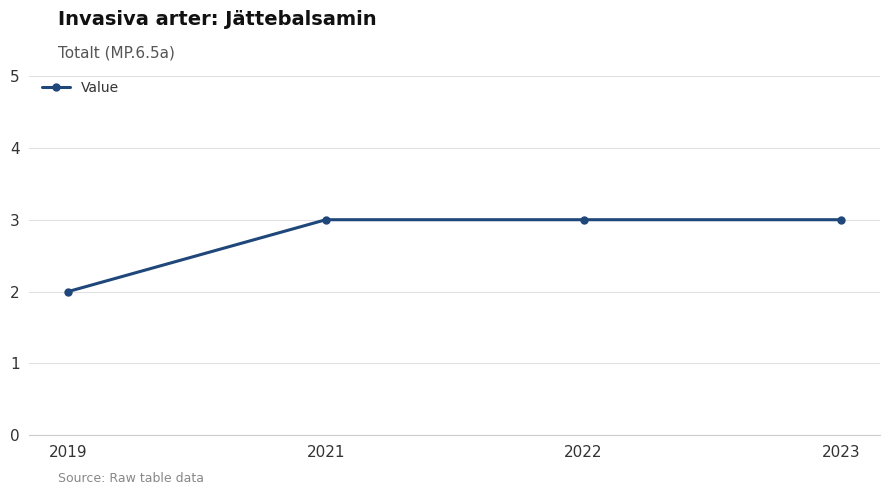

What is the value of the 1st point from the left?

2